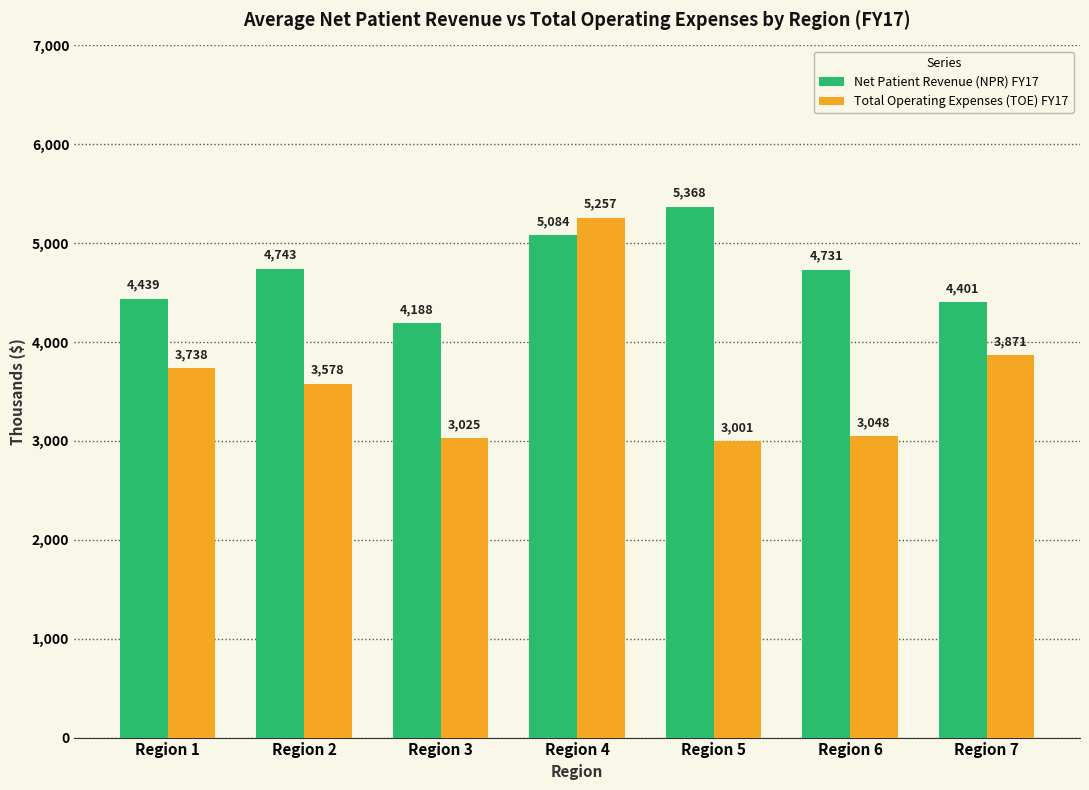

Is it true that Net Patient Revenue (NPR) FY17 equals 1156 at Region 6?

False